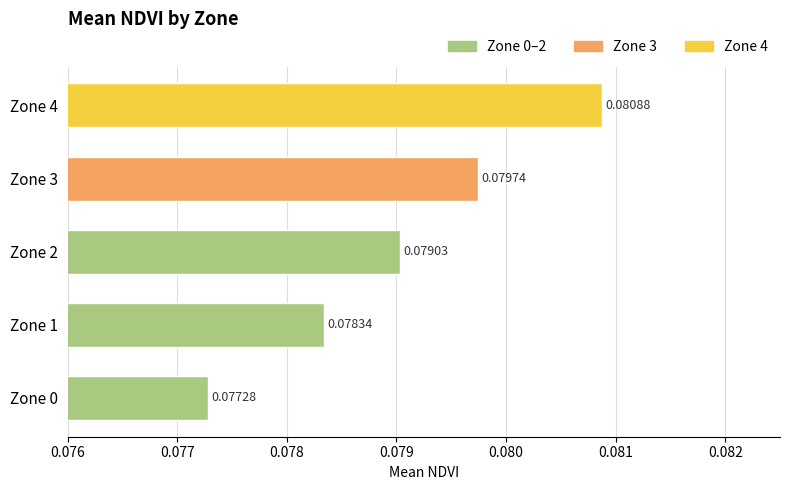

Which label corresponds to the largest value in the chart?

Zone 4